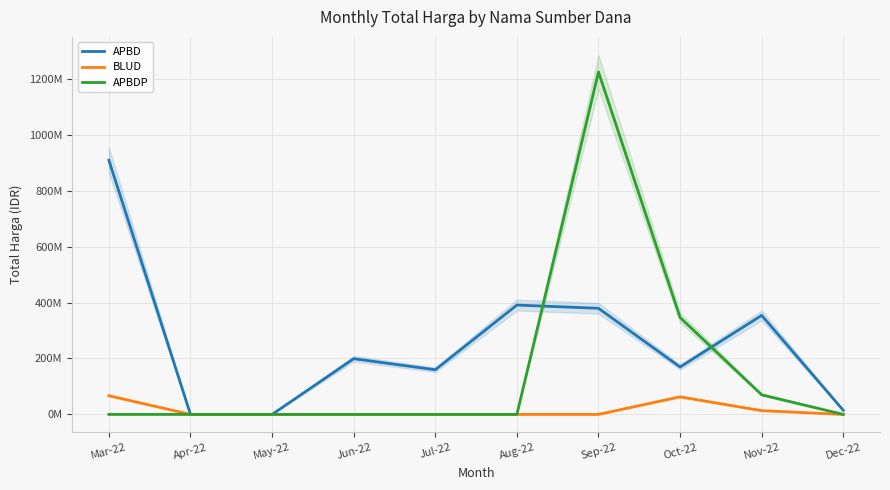

What is the total value across all series at Mar-22?

975830025